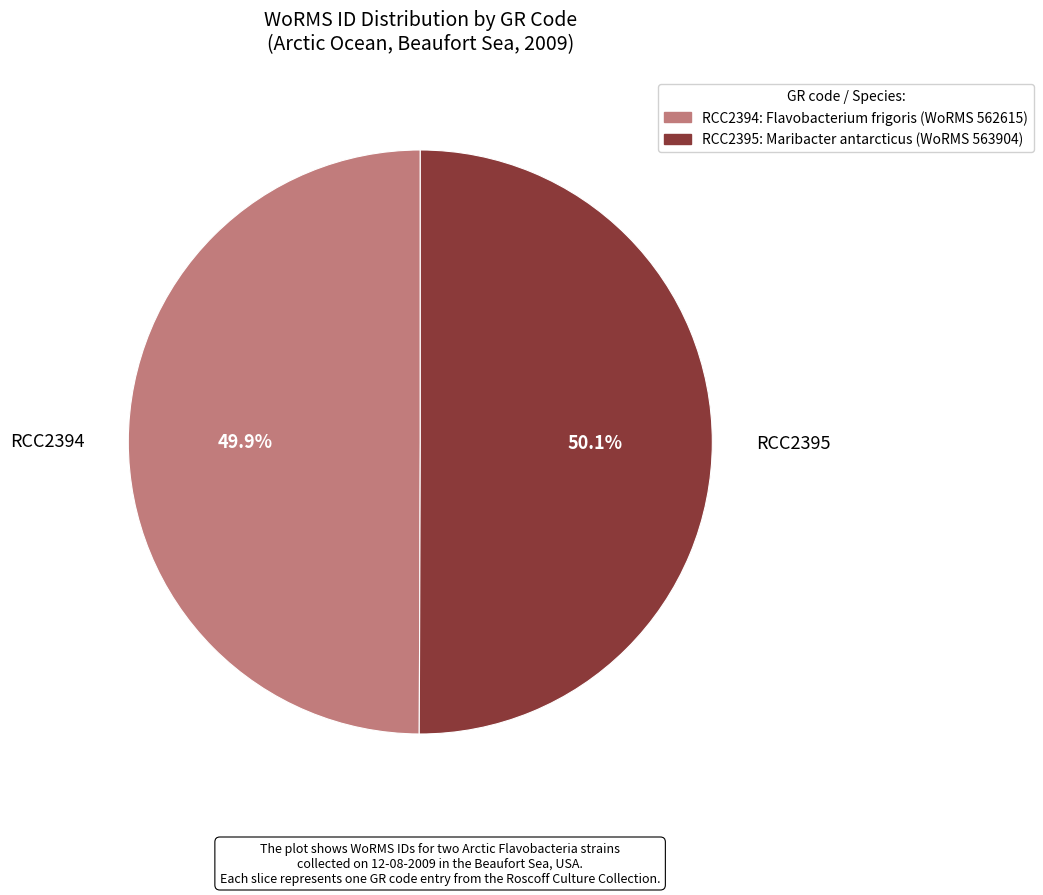

The RCC2394 slice represents 35% of the pie. True or false?

False